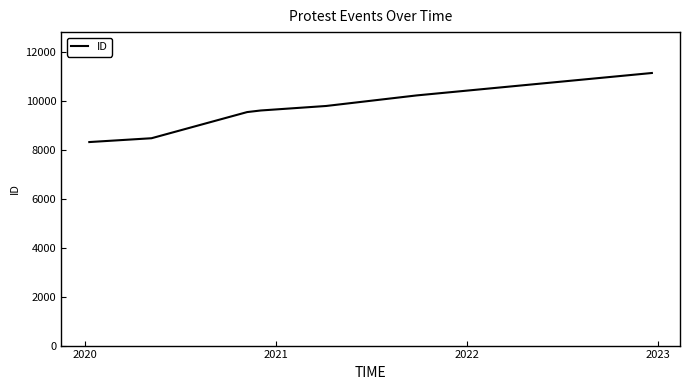

What is the sum of all values?

67069